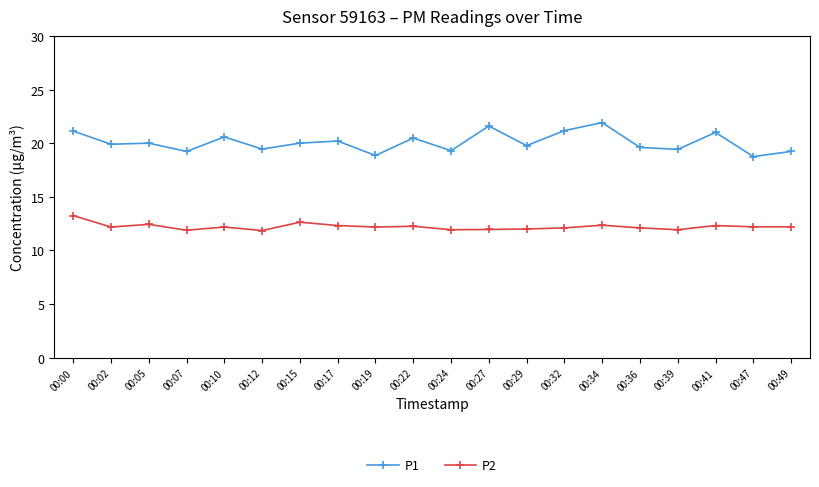

At which label does P1 first exceed 20?

00:00